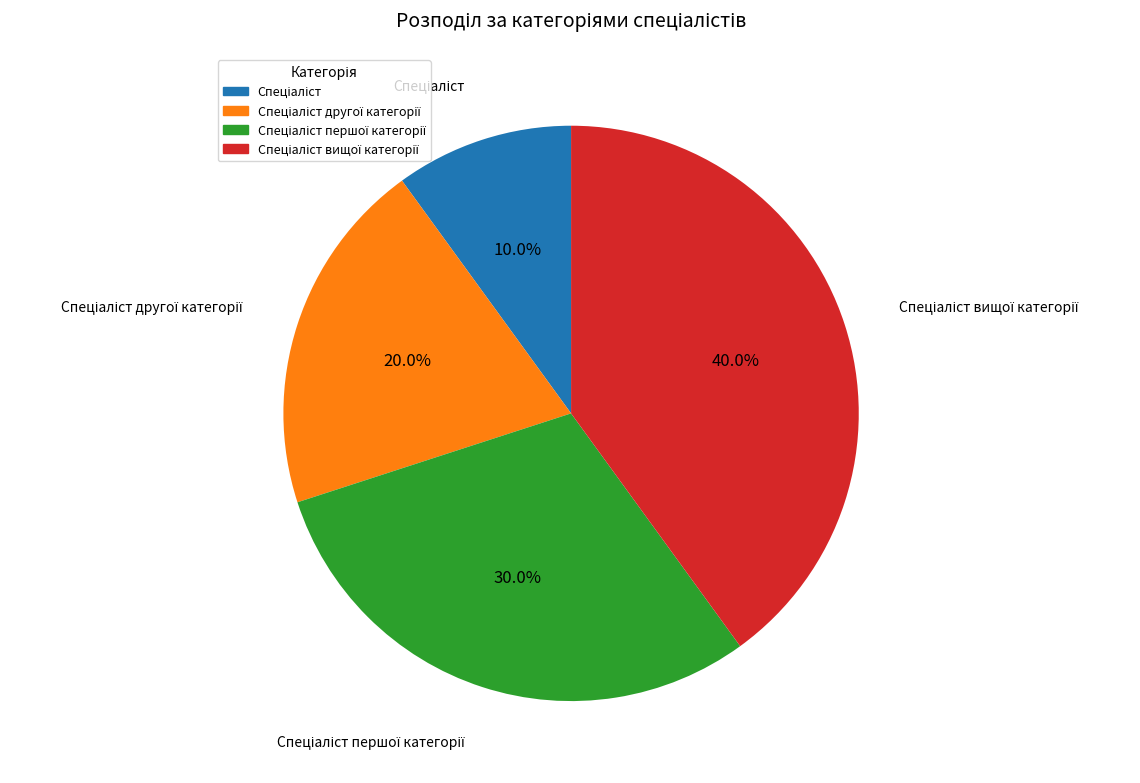

Is there a majority slice in this chart?

No